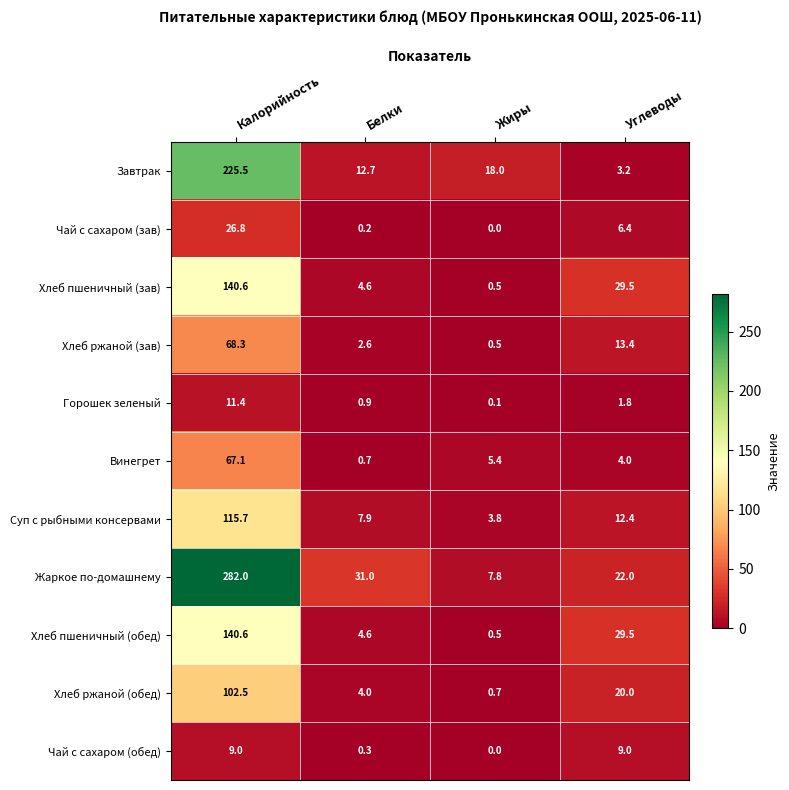

At which label does Чай с сахаром (зав) first exceed 6?

Калорийность